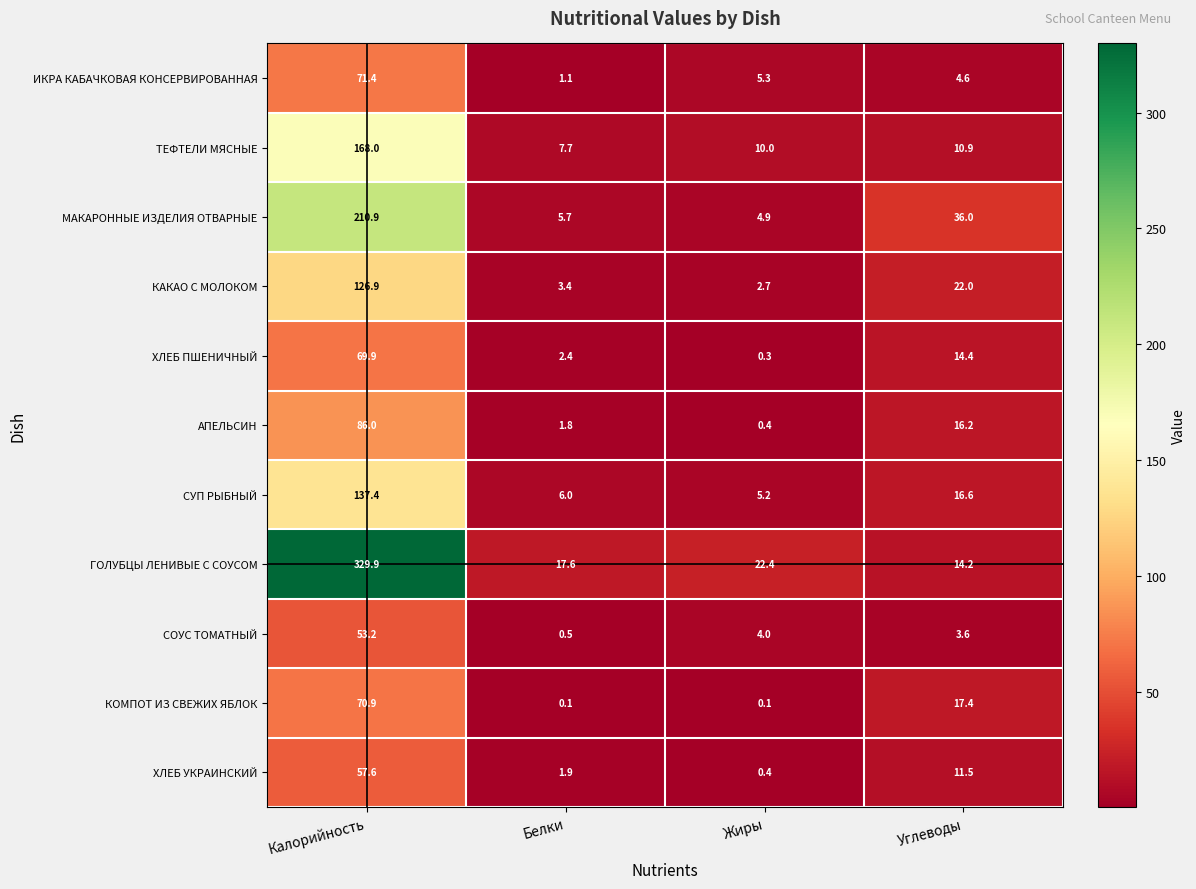

At which label does ИКРА КАБАЧКОВАЯ КОНСЕРВИРОВАННАЯ first exceed 5?

Калорийность